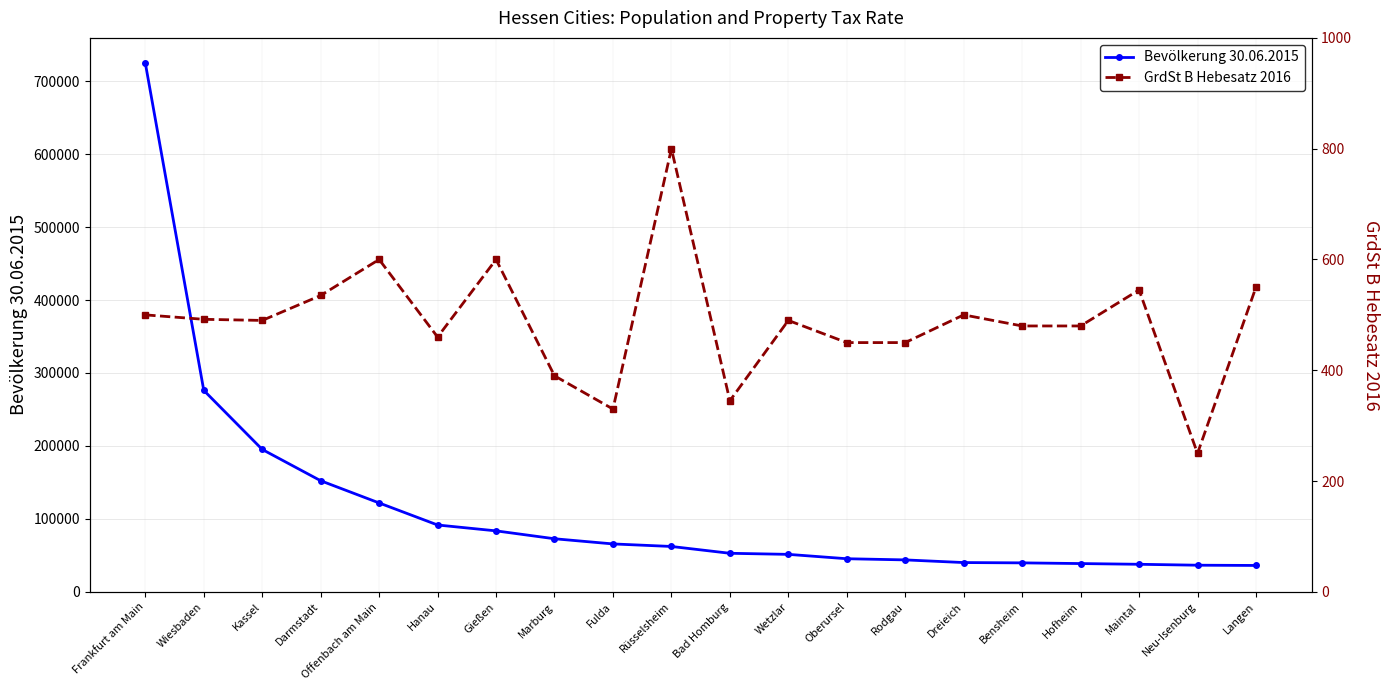

How many lines are shown in the chart?

2